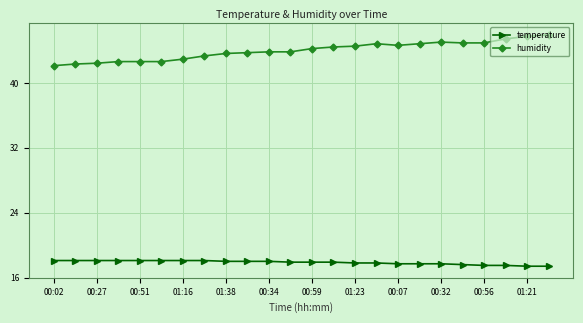

What is the difference between the maximum and minimum values in the humidity series?

3.8